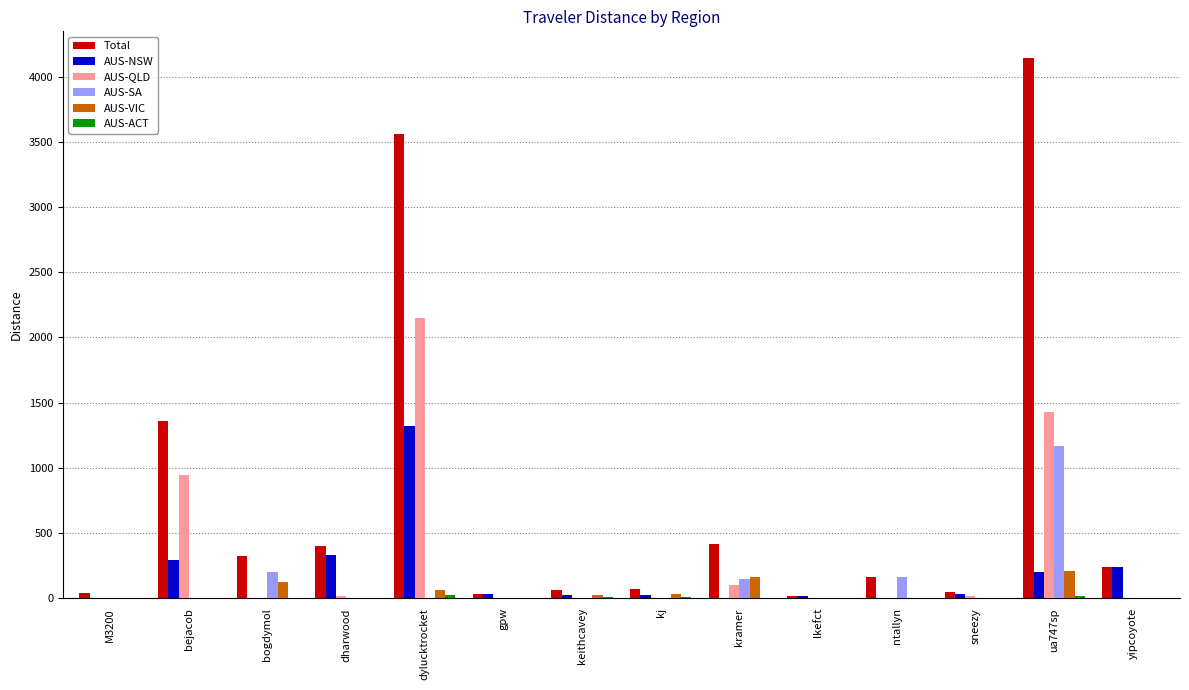

The Total series shows 398.5 at dharwood. True or false?

True